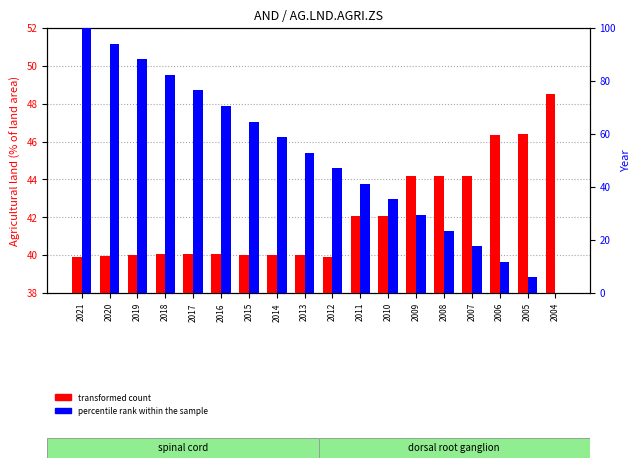

What is the minimum value for transformed count?

39.9